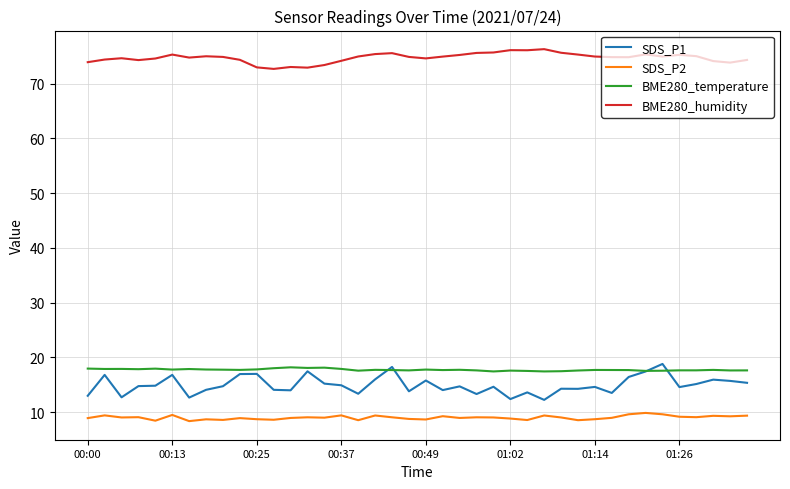

What is the maximum value for BME280_humidity?

76.3